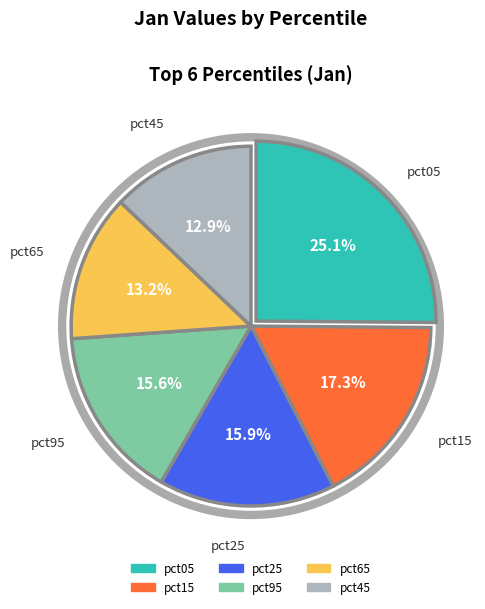

Between pct15 and pct65, which is larger?

pct15